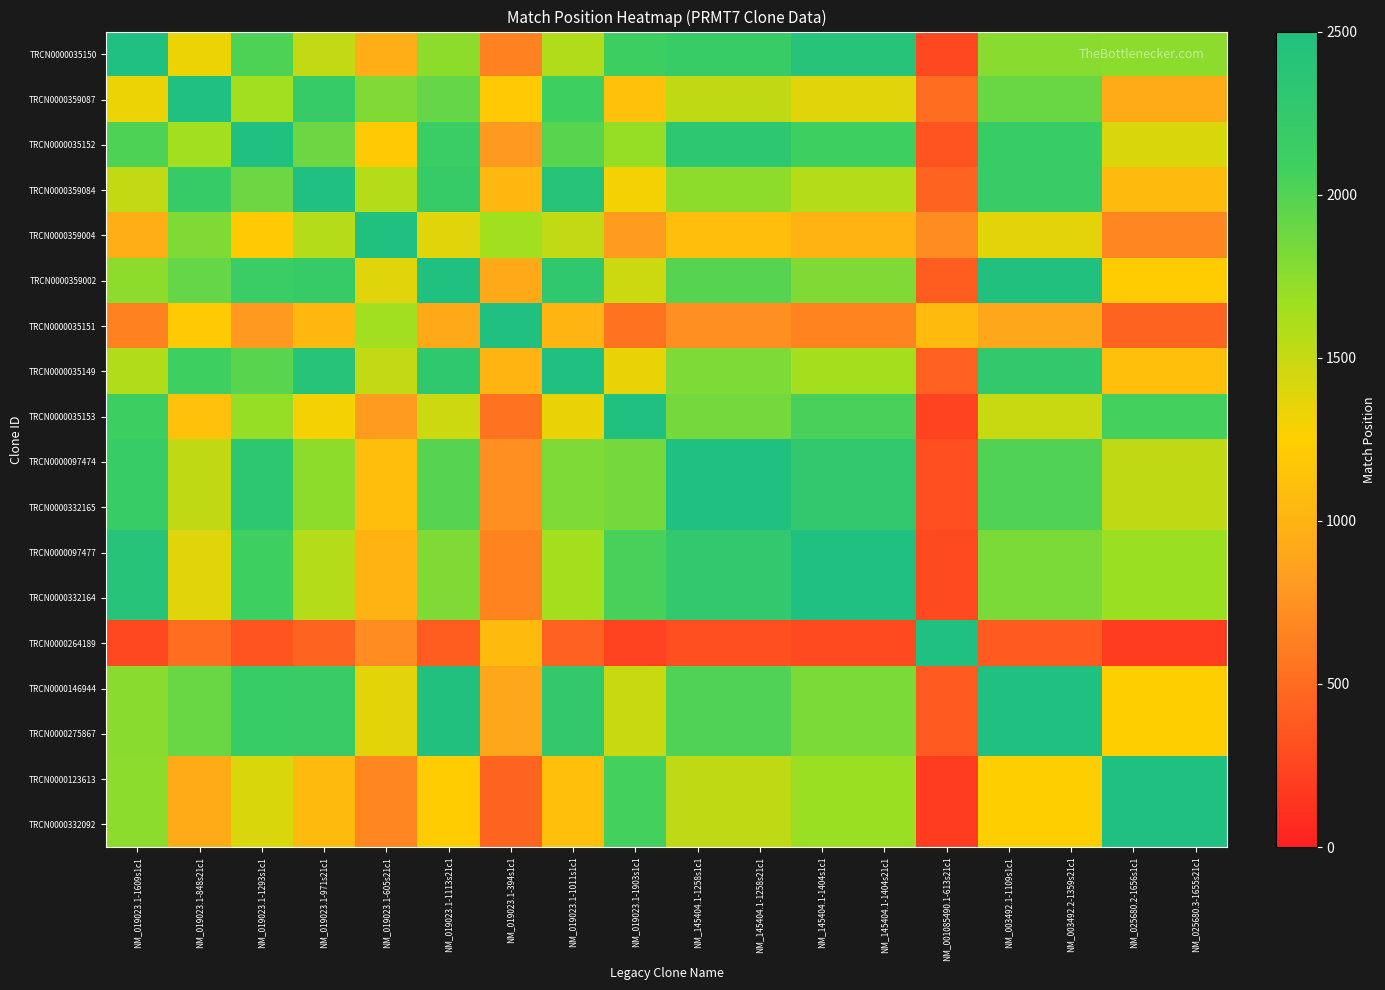

Which label corresponds to the smallest value in the chart?

NM_025680.2-1656s1c1